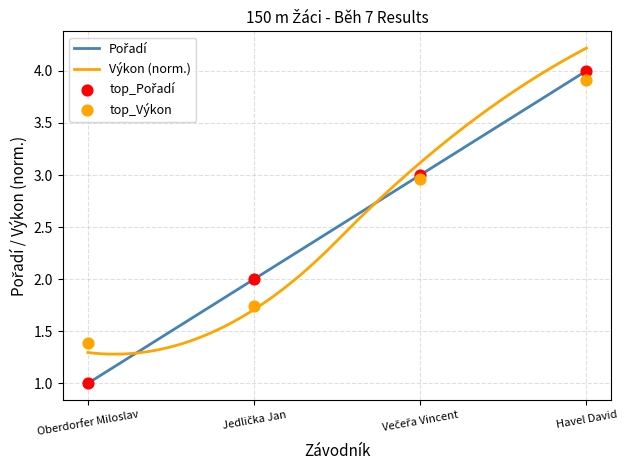

At how many categories does at least one series exceed 3?

1